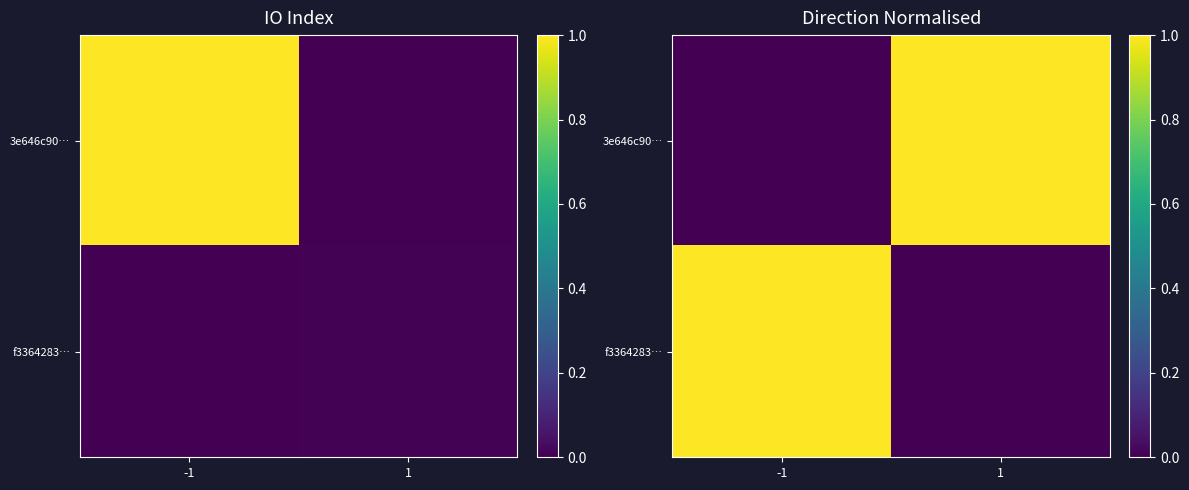

What is the sum of the 3e646c90… values at 1 and -1?

1